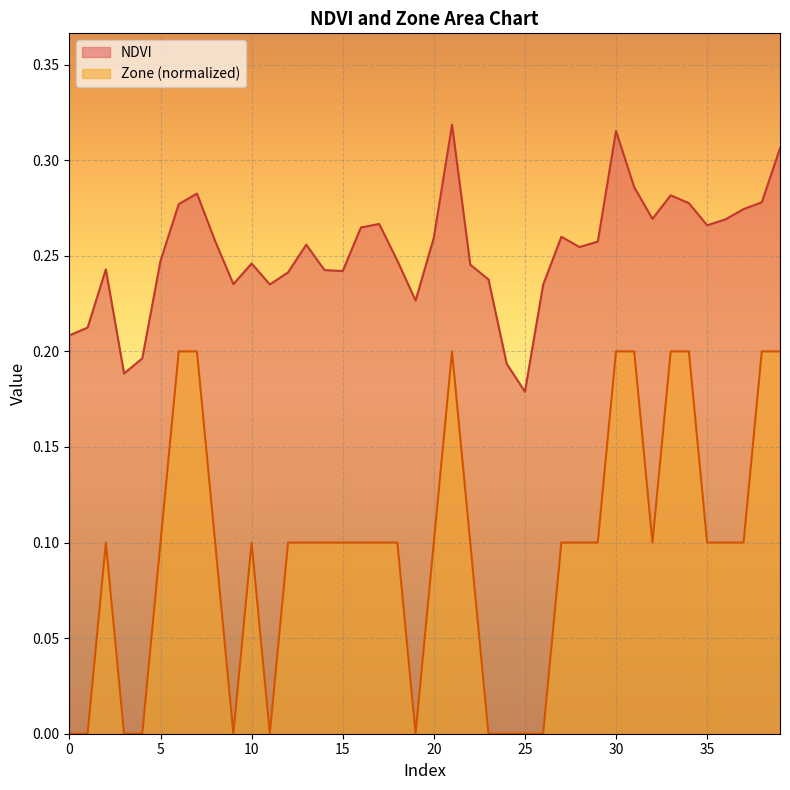

What are all the series names shown in the legend?

NDVI, Zone (normalized)